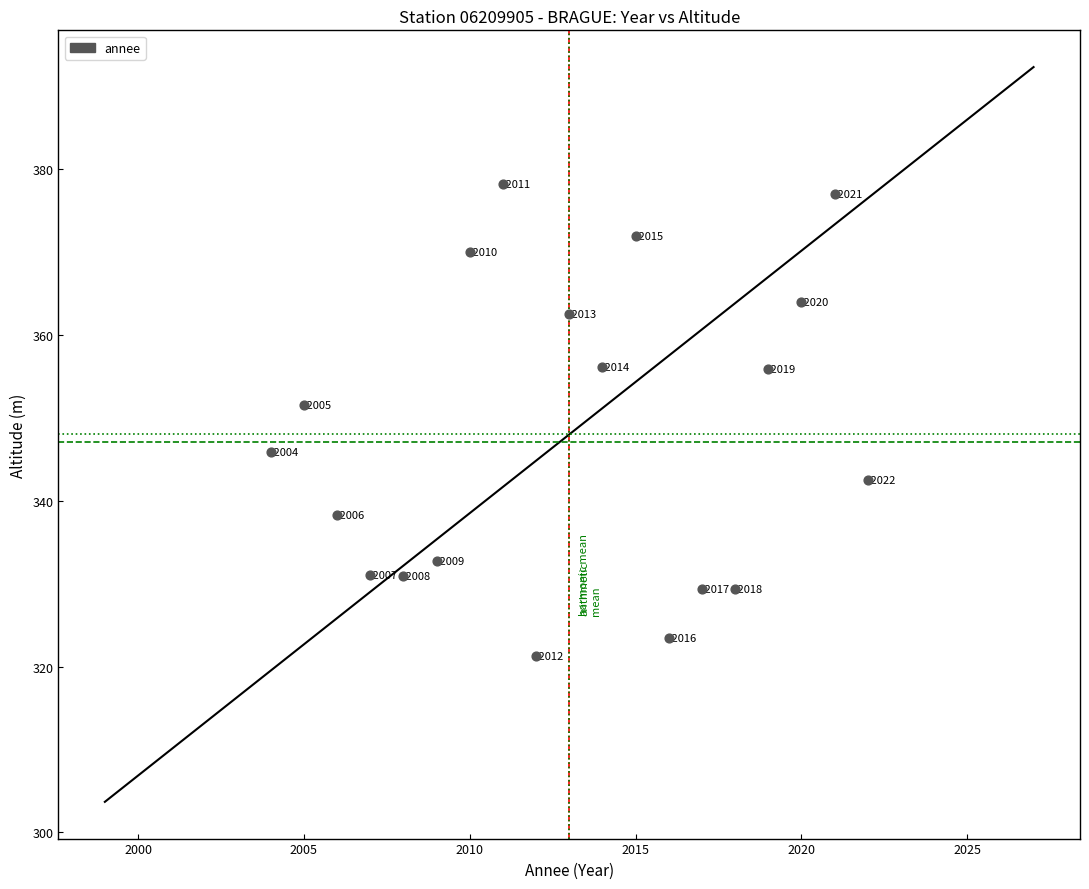

What is the range of Y values (max minus min)?

57.0